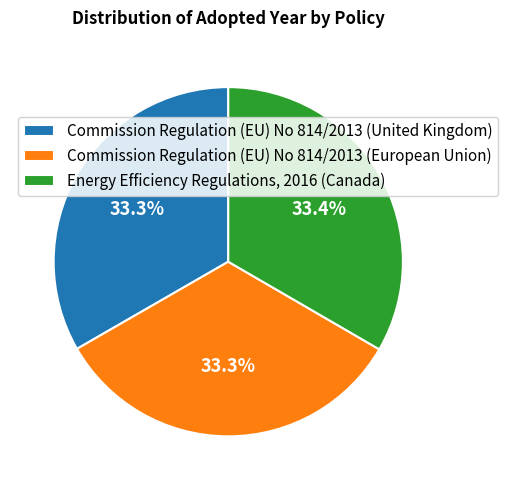

To the nearest percent, what portion does Energy Efficiency Regulations, 2016 (Canada) represent?

33%